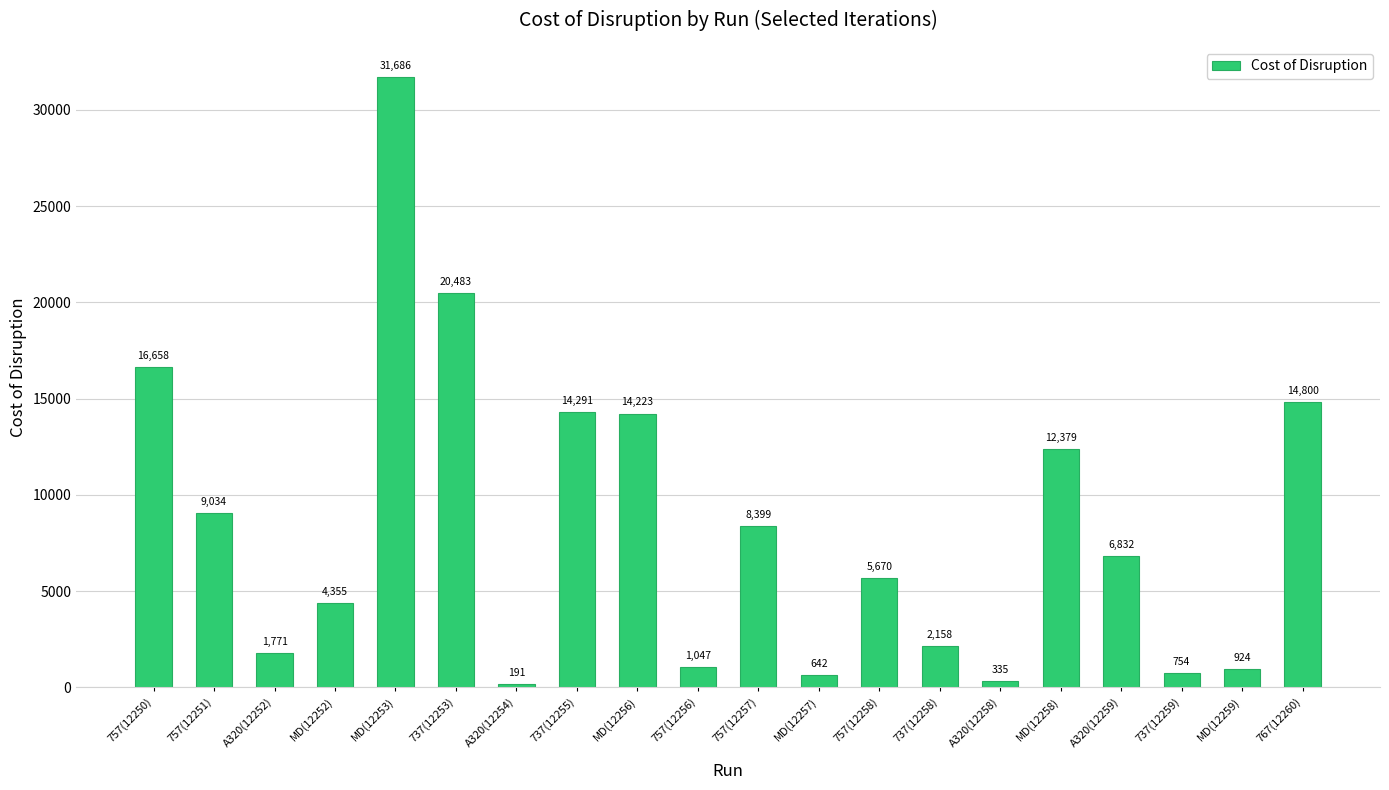

List the labels in order of value, smallest first.

A320(12254), A320(12258), MD(12257), 737(12259), MD(12259), 757(12256), A320(12252), 737(12258), MD(12252), 757(12258), A320(12259), 757(12257), 757(12251), MD(12258), MD(12256), 737(12255), 767(12260), 757(12250), 737(12253), MD(12253)